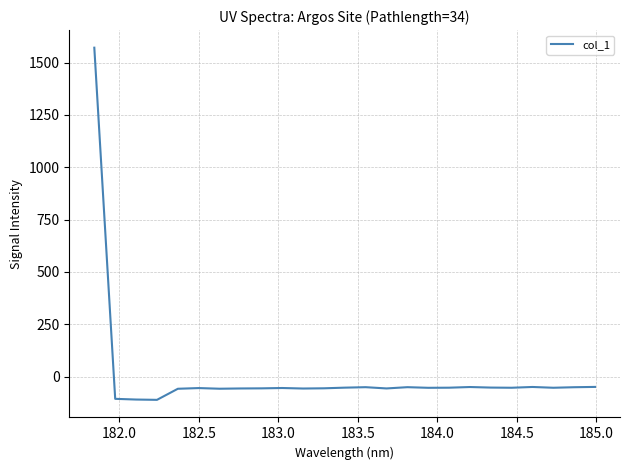

What is the greatest value displayed?

1571.3